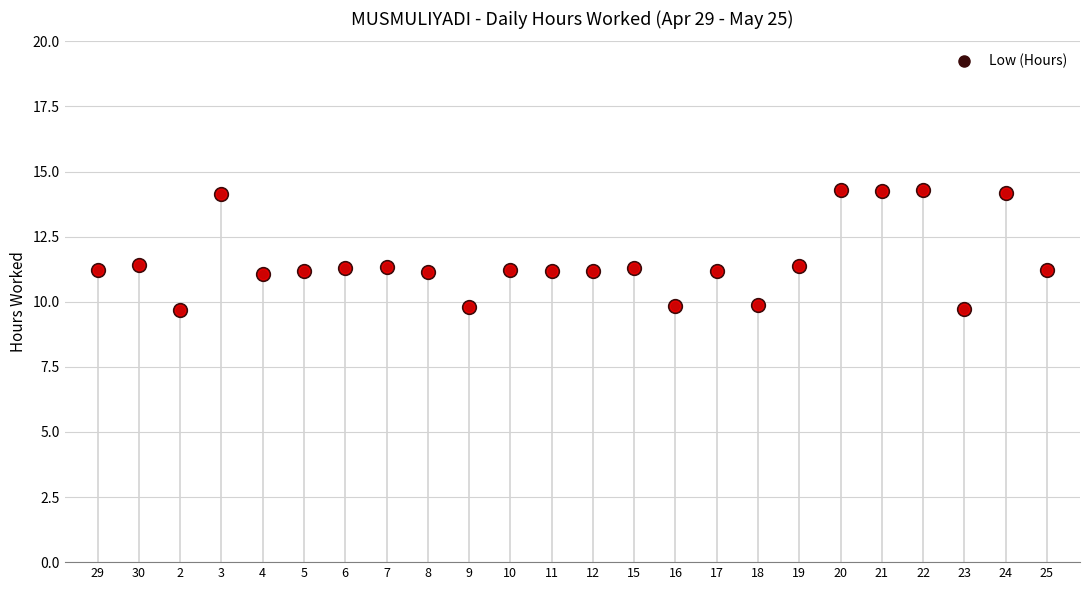

What is the change in value from 12 to 16?

-1.3